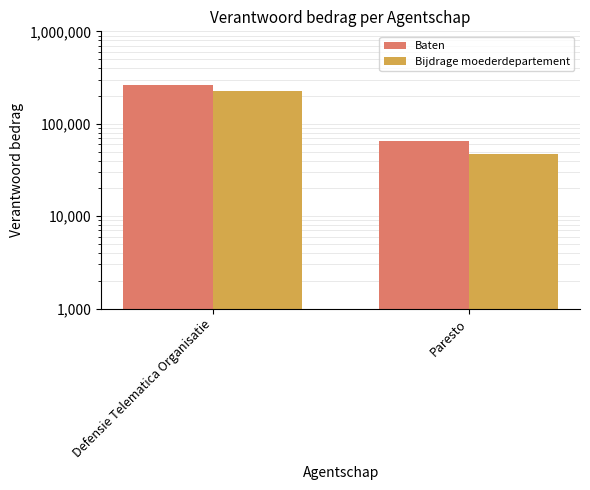

How many groups of bars are there?

2